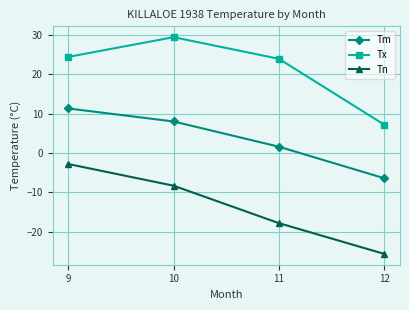

How many values in Tm are above zero?

3